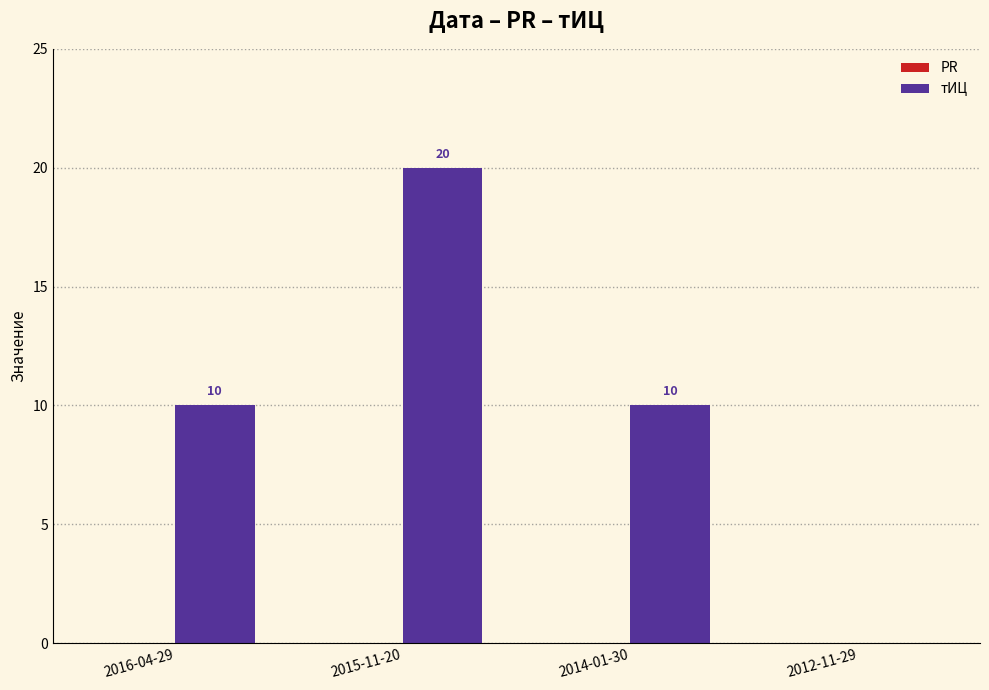

What is the maximum value shown in the chart?

20